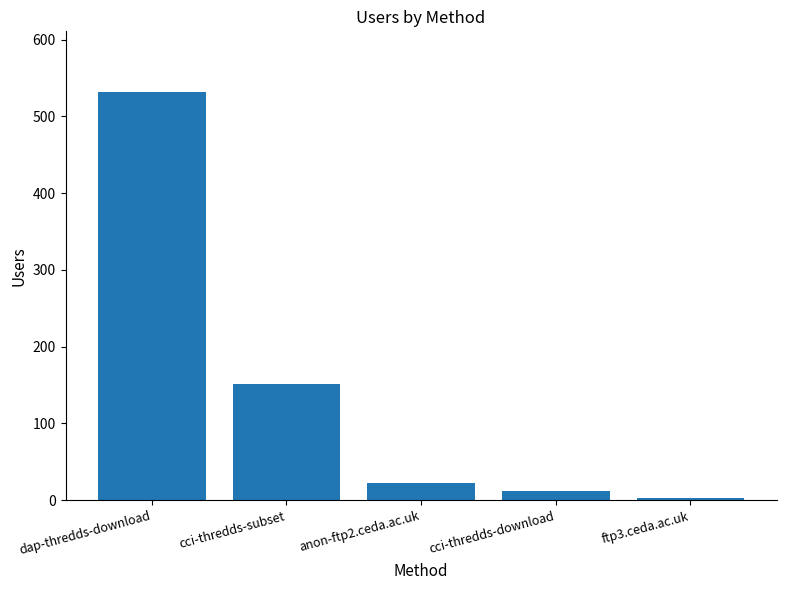

What is the value of the 1st bar from the left?

531